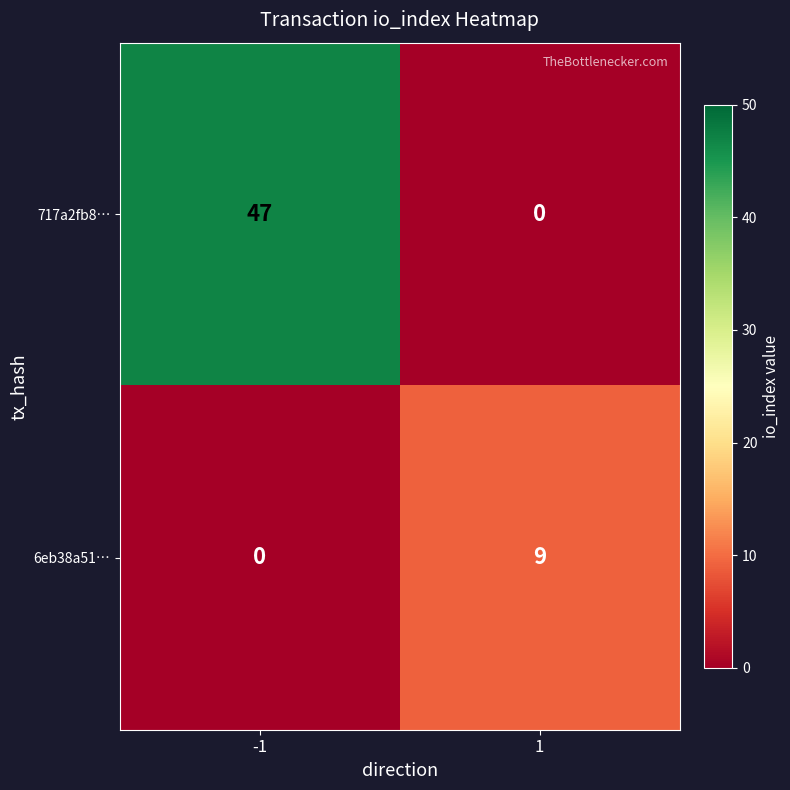

Which series has the widest spread of values?

717a2fb8…